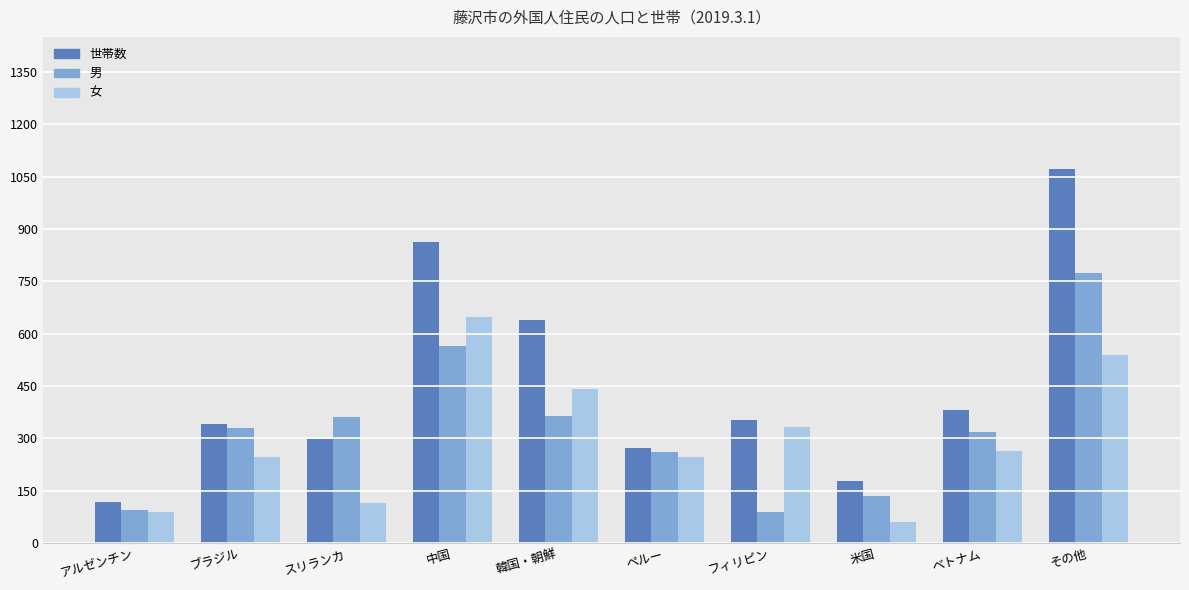

At which label does 女 first exceed 264?

中国